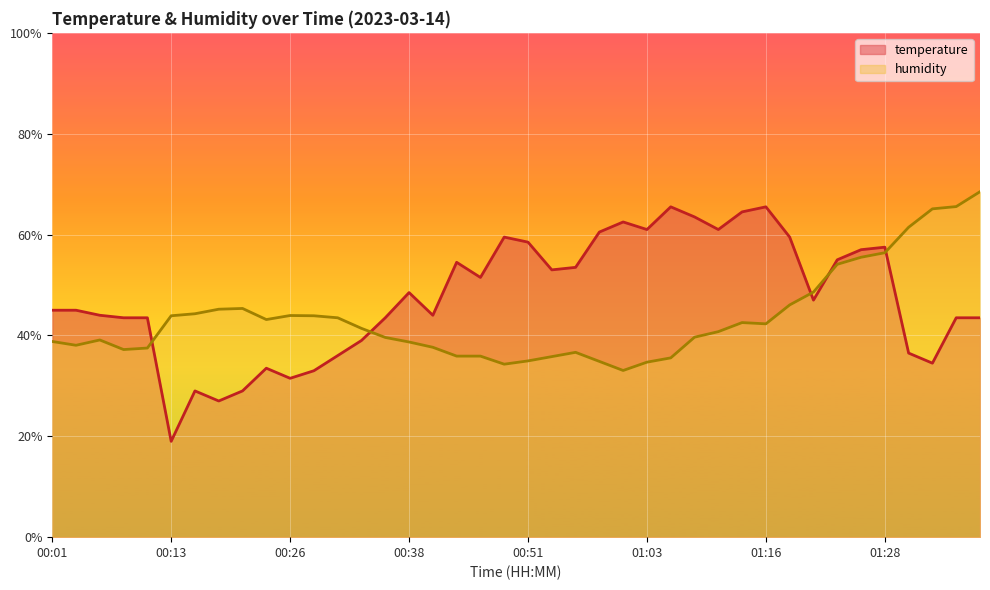

Where is the first local minimum for temperature?

00:13